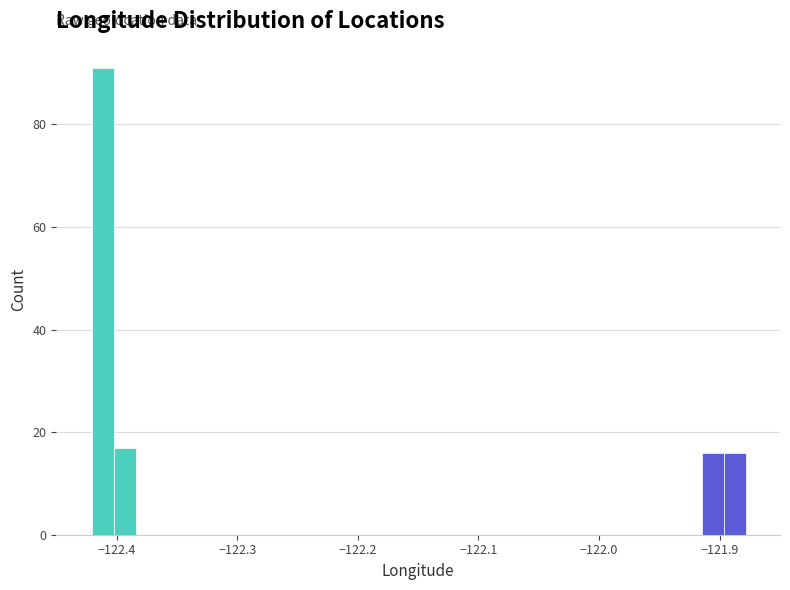

Around what value on the x-axis is the tallest bar? Give the approximate position of its centre, as read against the axis.

-122.41